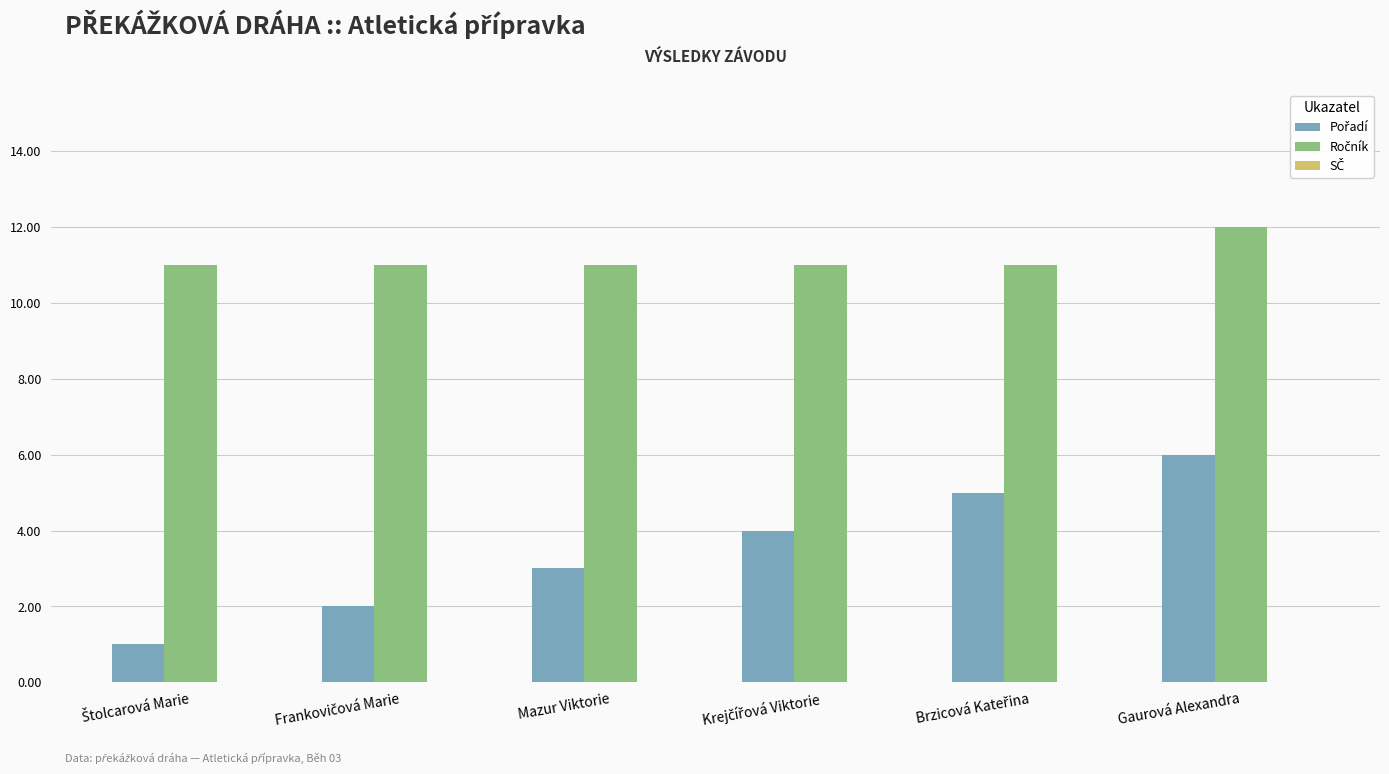

What is the total value across all series at Gaurová Alexandra?

18